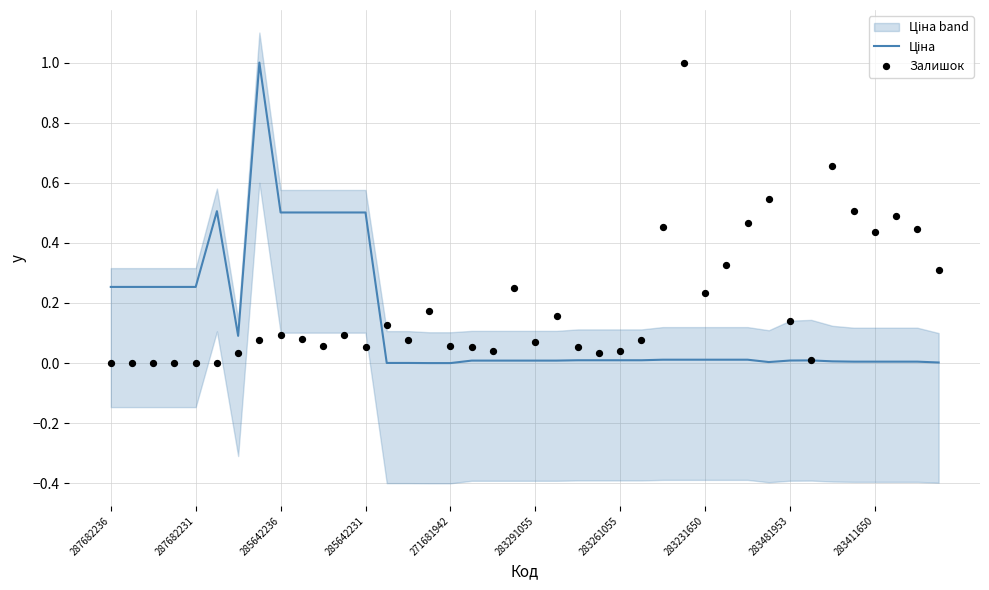

Which series contains the highest Y value?

Ціна